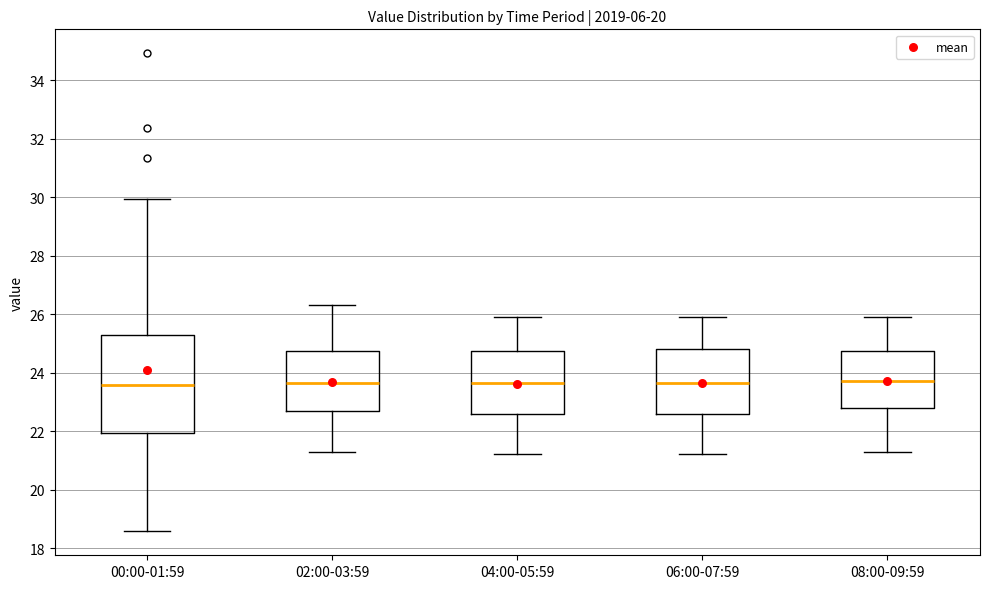

Reading left to right, transcribe this box plot: for each box, give where its median line is, the range the box spans, and where its two whiskers end, as read against the y-axis. The values are not printed on the chart, so give them approximately, as read against the axis.

00:00-01:59: median 23.6, box 22.0 to 25.2, whiskers 18.6 to 30.0
02:00-03:59: median 23.6, box 22.6 to 24.8, whiskers 21.4 to 26.4
04:00-05:59: median 23.6, box 22.6 to 24.8, whiskers 21.2 to 26.0
06:00-07:59: median 23.6, box 22.6 to 24.8, whiskers 21.2 to 26.0
08:00-09:59: median 23.8, box 22.8 to 24.8, whiskers 21.4 to 26.0